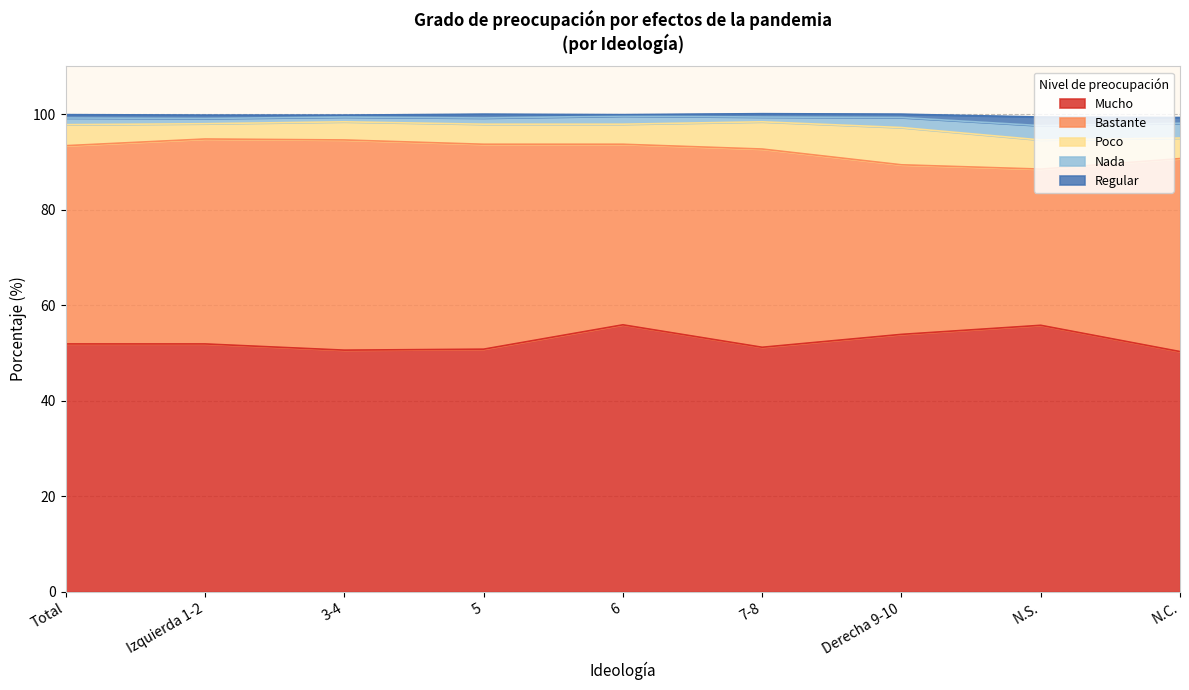

The Mucho series shows 53.9 at Derecha 9-10. True or false?

True